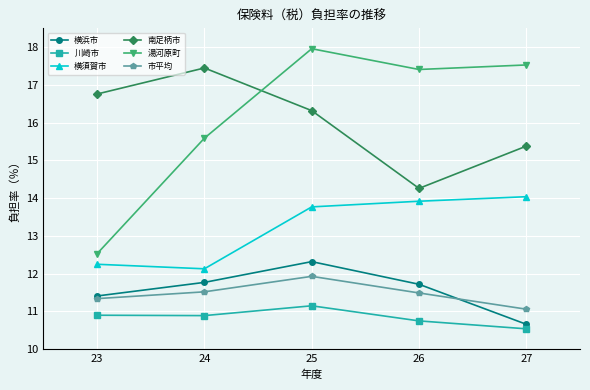

In 湯河原町, how many points are higher than both neighbors (excluding endpoints)?

1